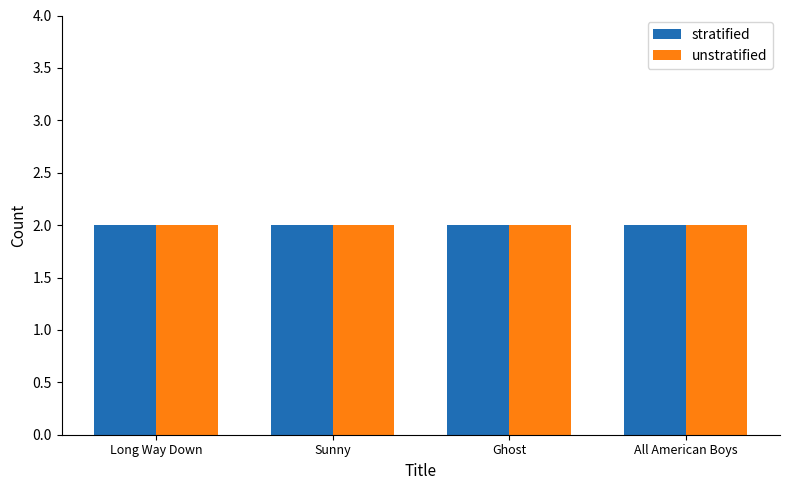

At how many categories does at least one series exceed 1?

4